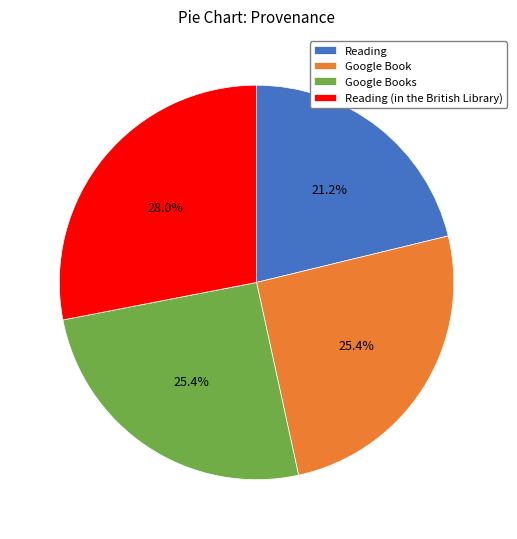

Is it true that Google Book is 25% of the pie?

True